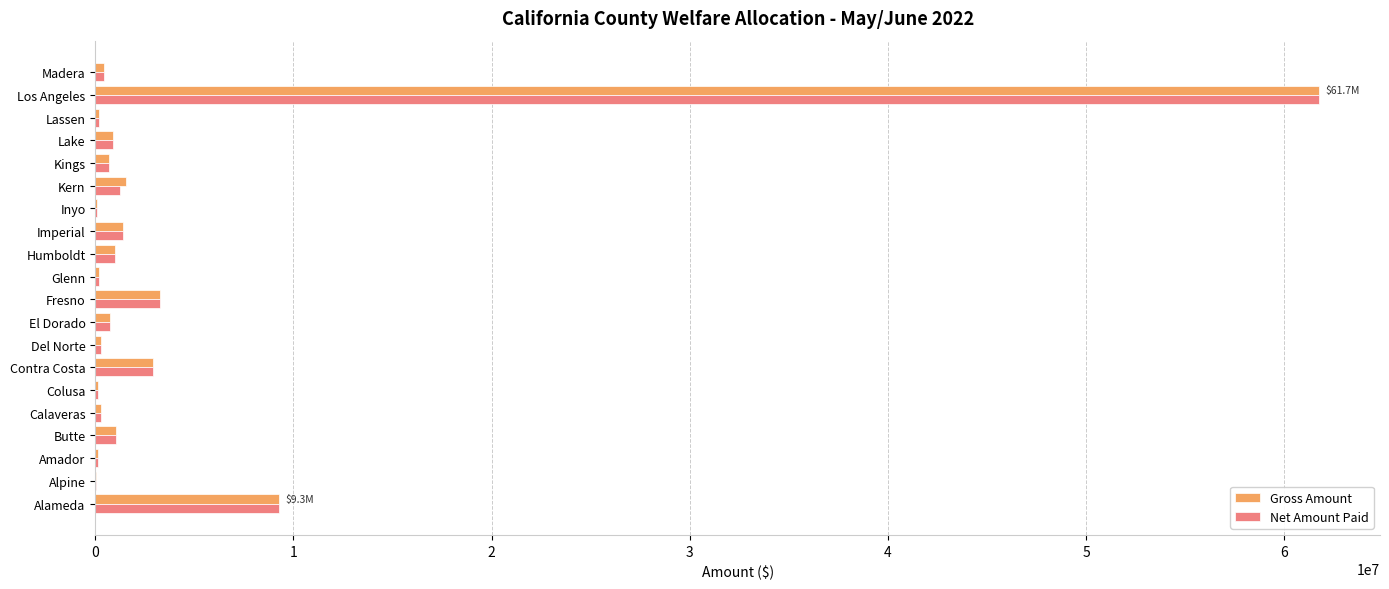

The Gross Amount series shows 61747905.7 at Los Angeles. True or false?

True